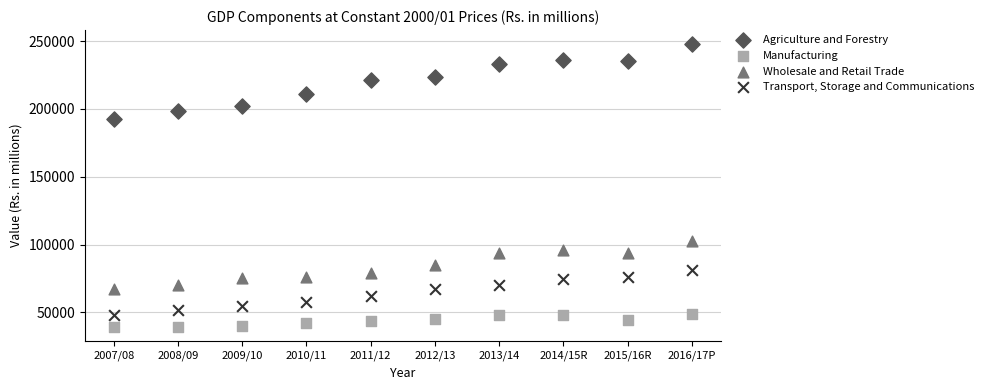

What are all the series names shown in the legend?

Agriculture and Forestry, Manufacturing, Wholesale and Retail Trade, Transport, Storage and Communications